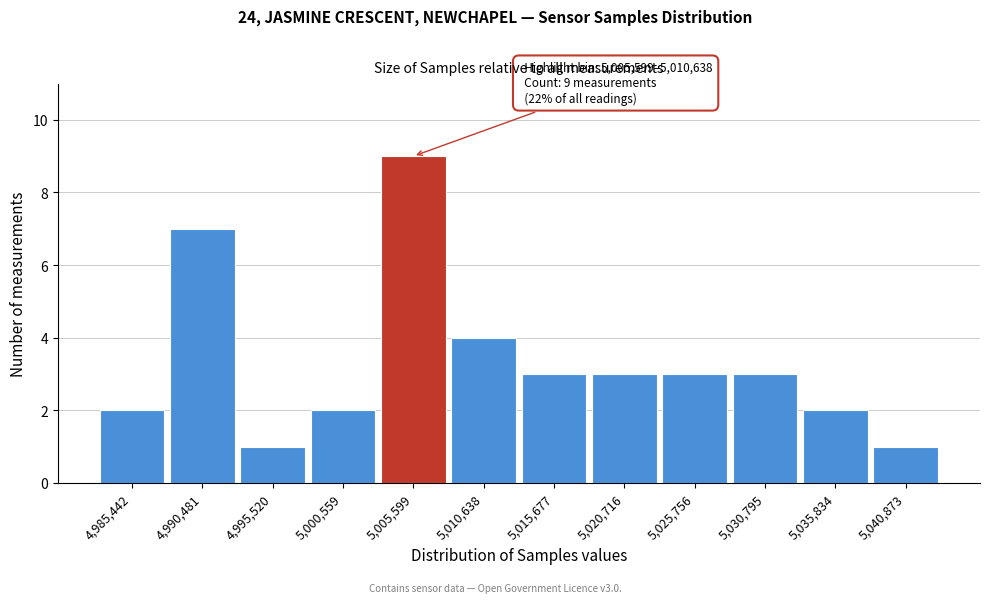

Reading right to left, transcribe all the data shown in this chart.

5,040,873=1	5,035,834=2	5,030,795=3	5,025,756=3	5,020,716=3	5,015,677=3	5,010,638=4	5,005,599=9	5,000,559=2	4,995,520=1	4,990,481=7	4,985,442=2